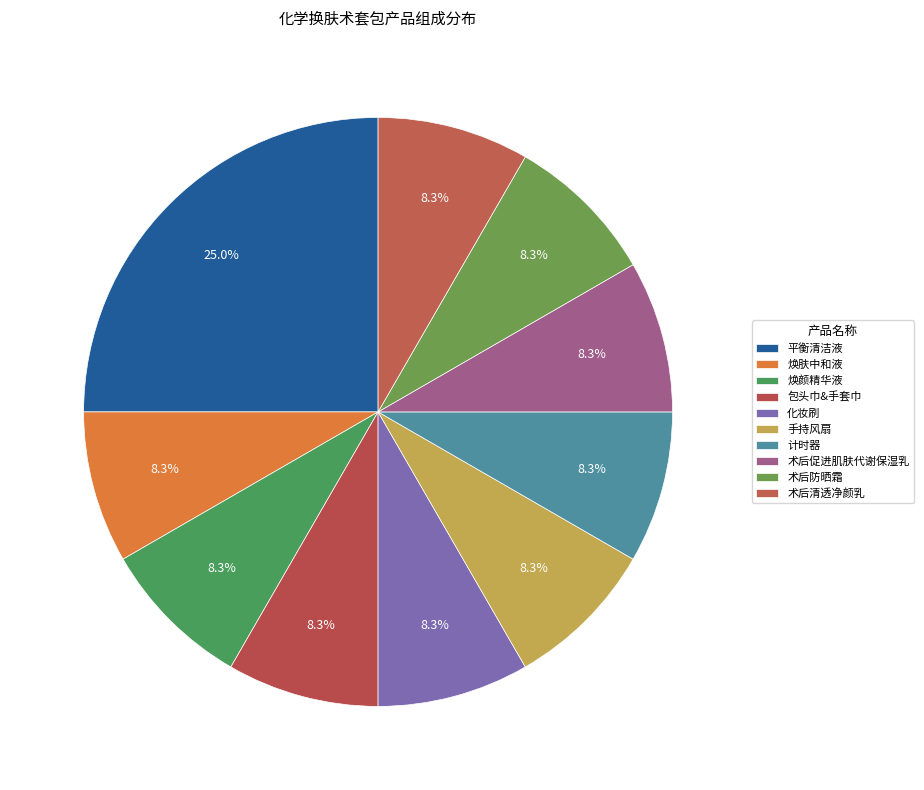

How many slices are in this pie chart?

10